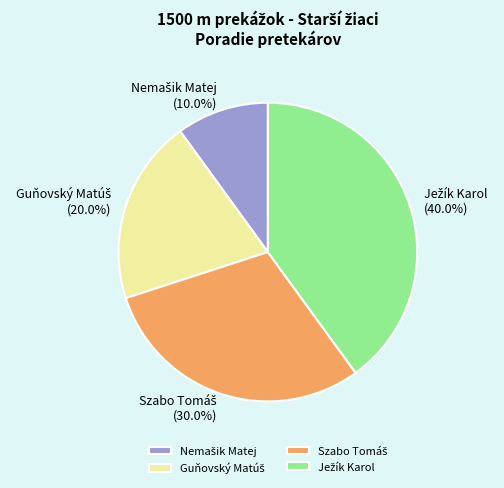

Is there any slice that represents more than half of the pie?

No